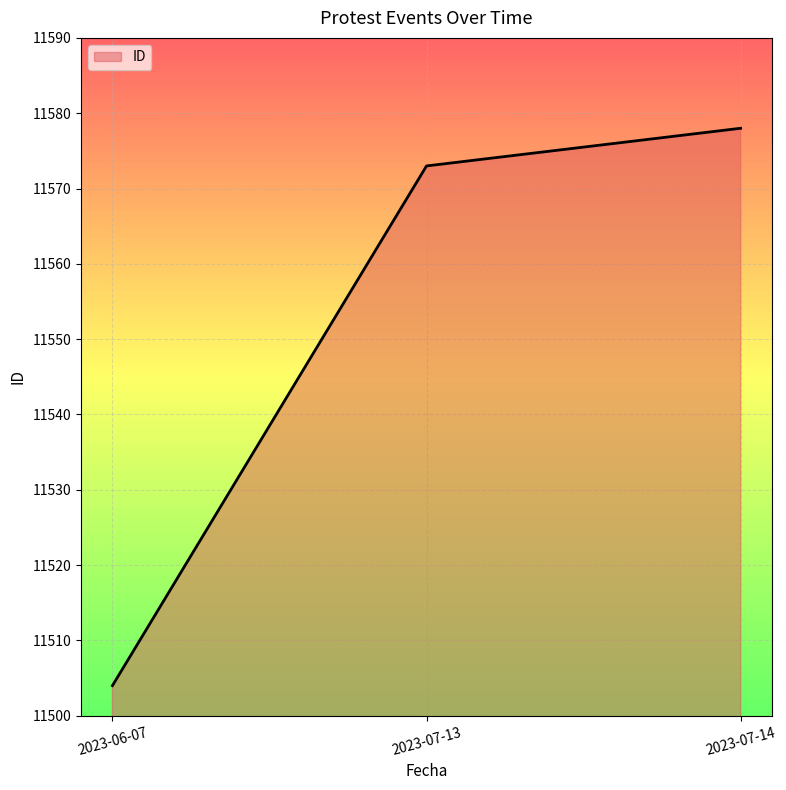

What is the difference between the values at 2023-06-07 and 2023-07-13?

69